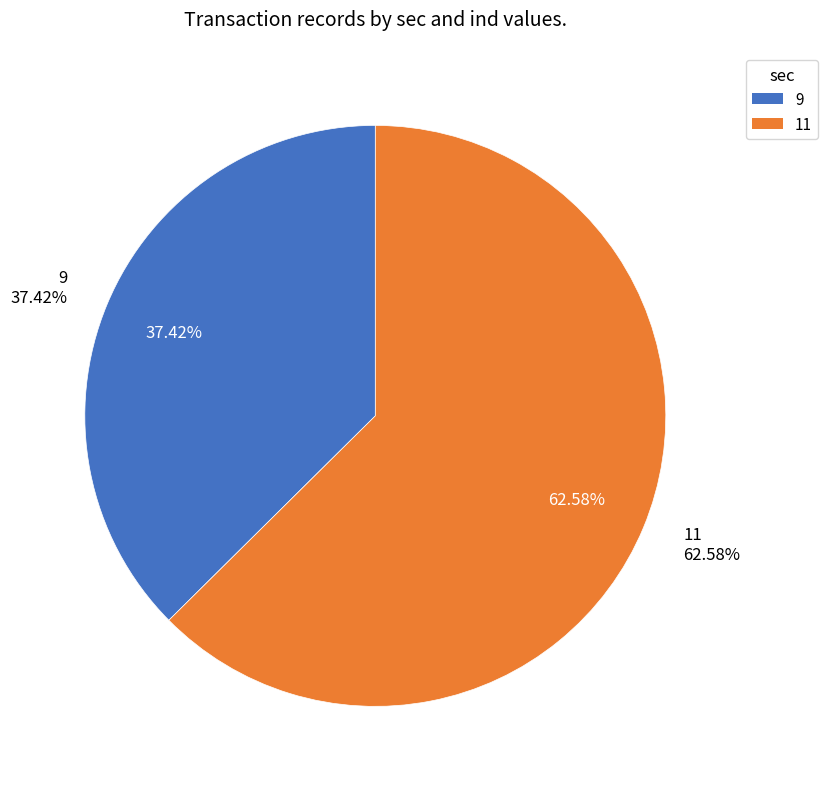

To the nearest percent, what is the average slice percentage?

50%